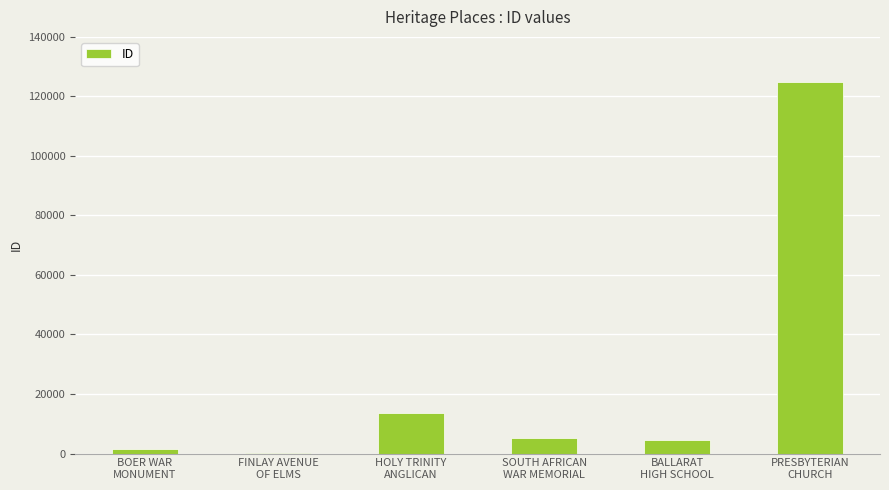

What is the greatest value displayed?

124816